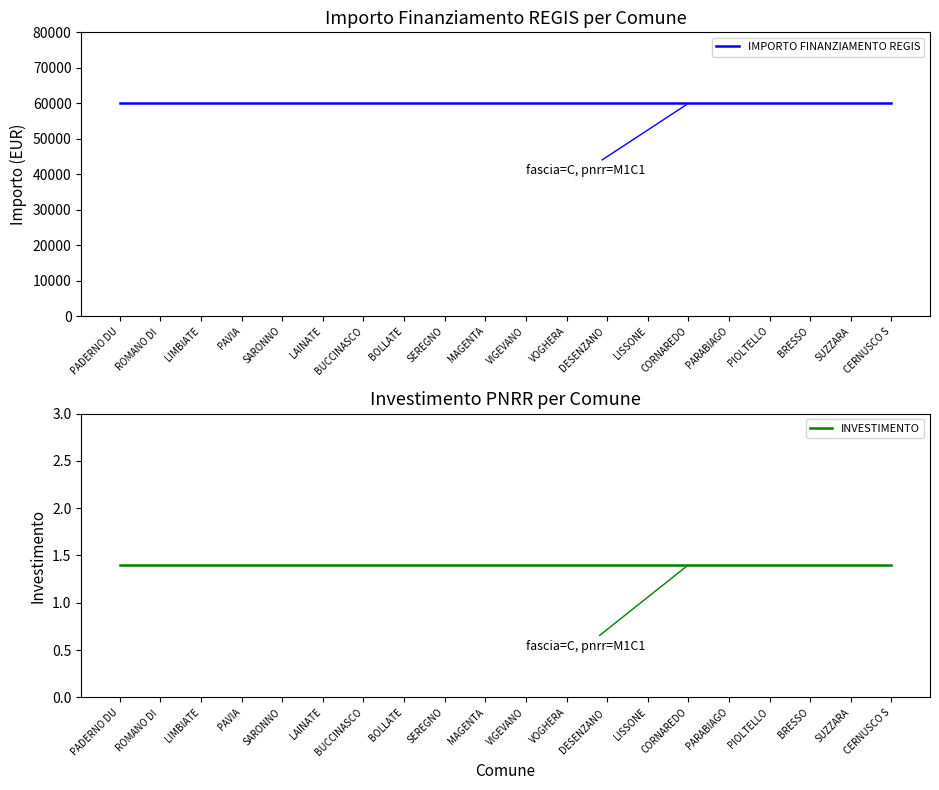

Which series has the largest range (max minus min)?

IMPORTO FINANZIAMENTO REGIS